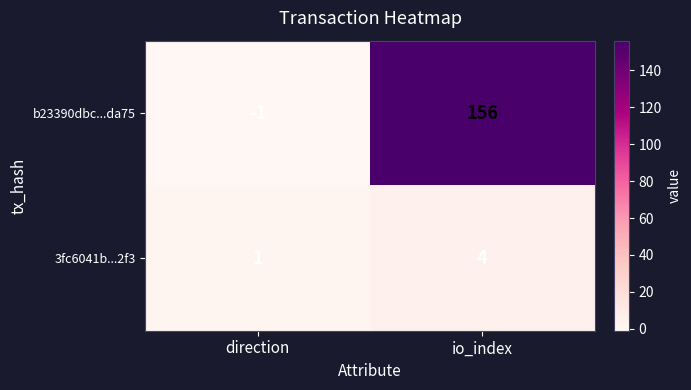

What is the sum of the b23390dbc...da75 values at io_index and direction?

155